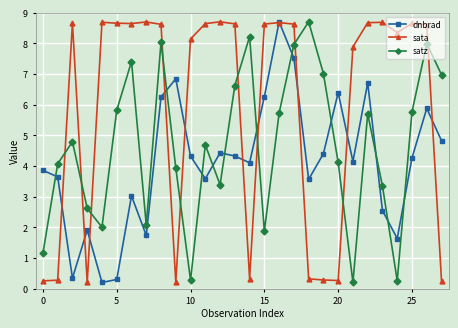

True or false: satz has more than 1 points higher than both neighbors.

True